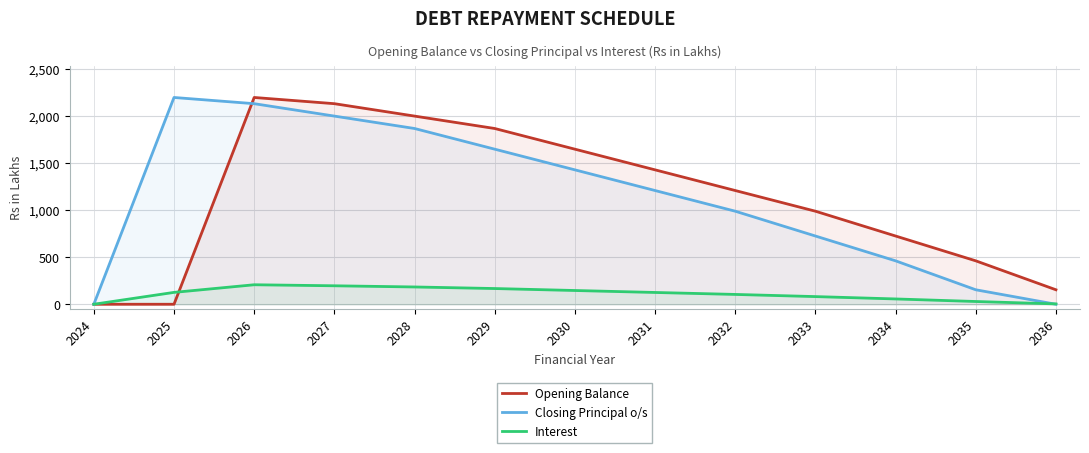

After their last crossing, which series has the higher values: Interest or Closing Principal o/s?

Interest